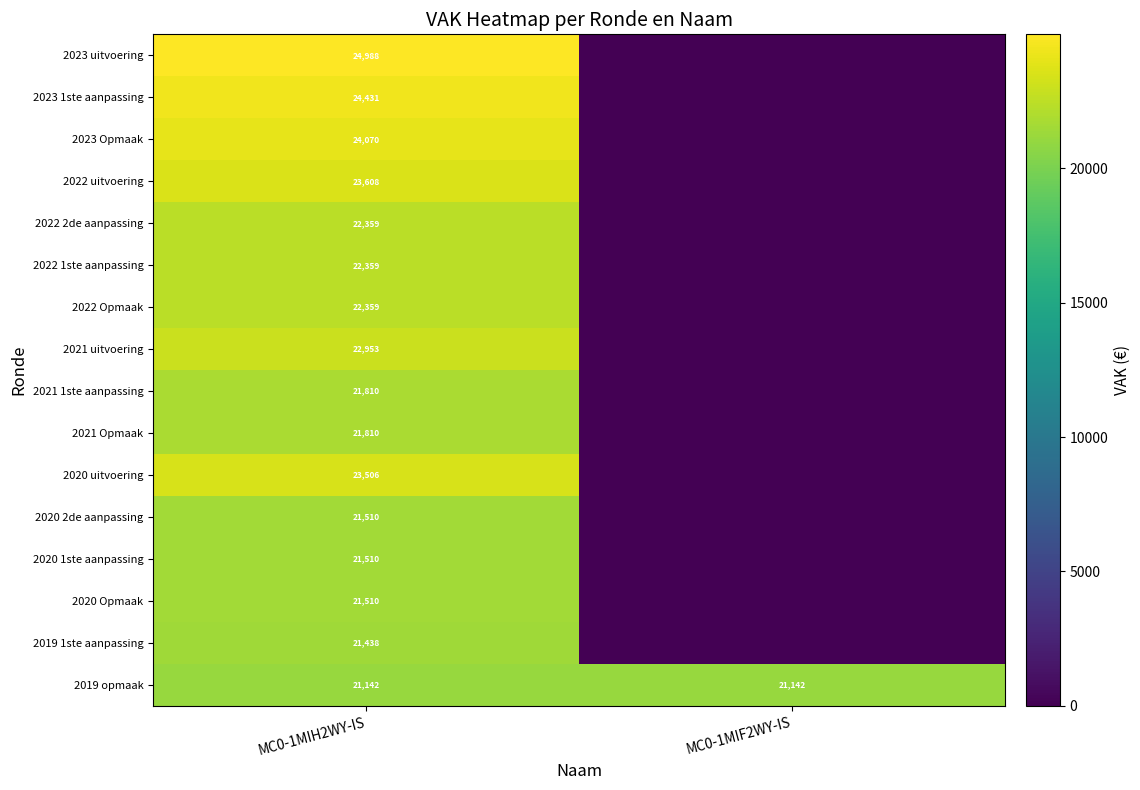

Is it true that 2021 uitvoering equals 13200 at MC0-1MIH2WY-IS?

False